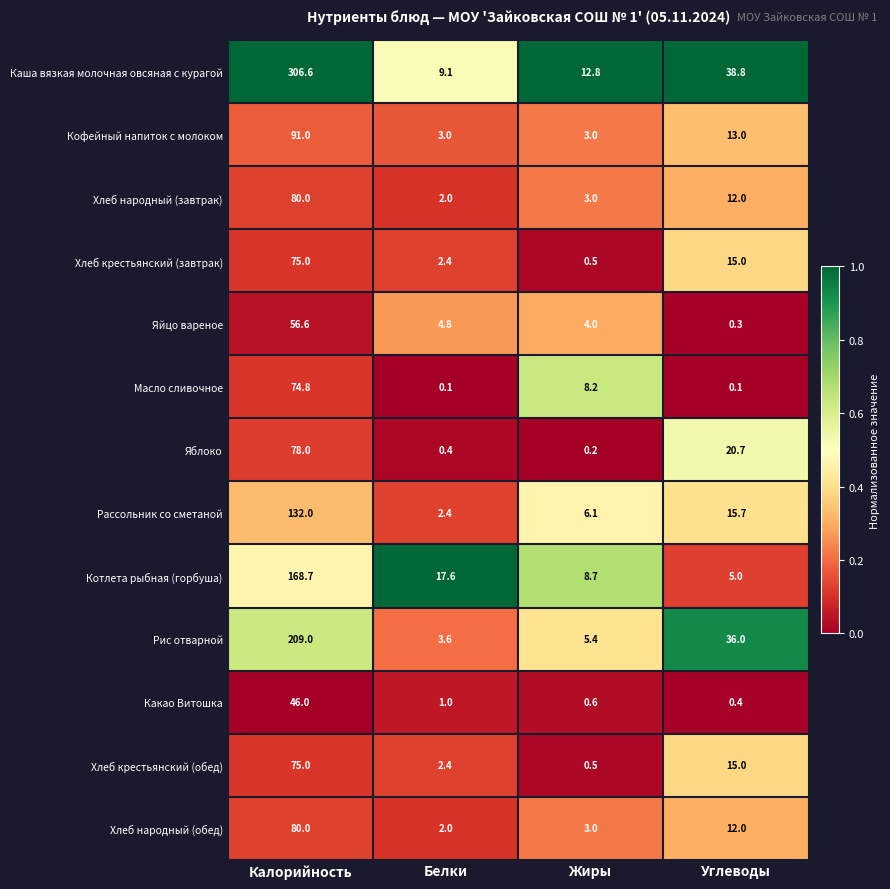

The value of Хлеб народный (обед) at Белки is 2.0. True or false?

True